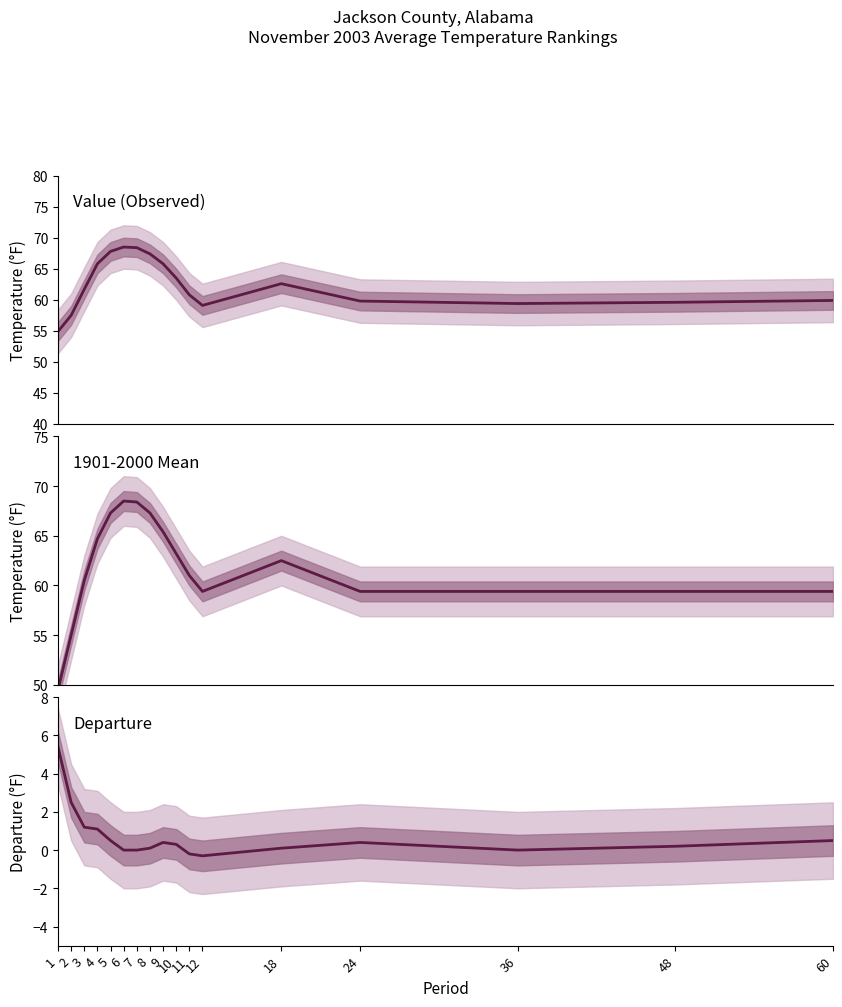

What is the difference between the highest and lowest values at 8?

67.3